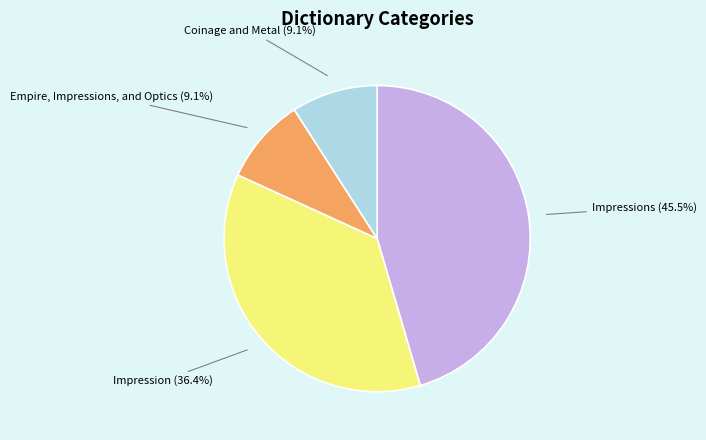

True or false: Impressions accounts for 17% of the total.

False